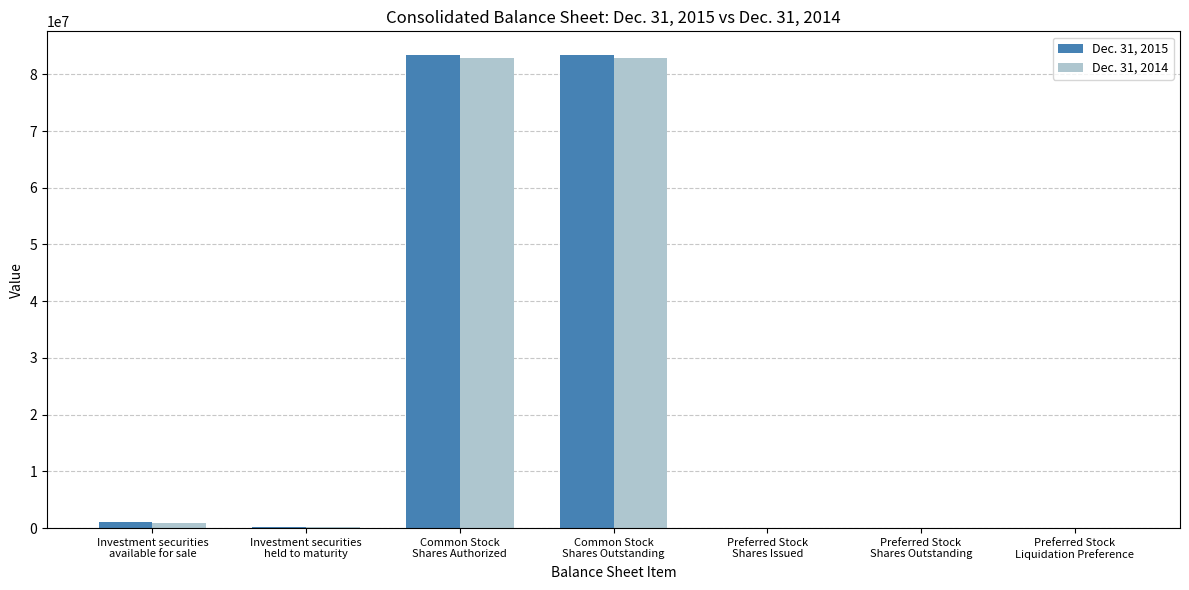

Which series has the largest total across all categories?

Dec. 31, 2015